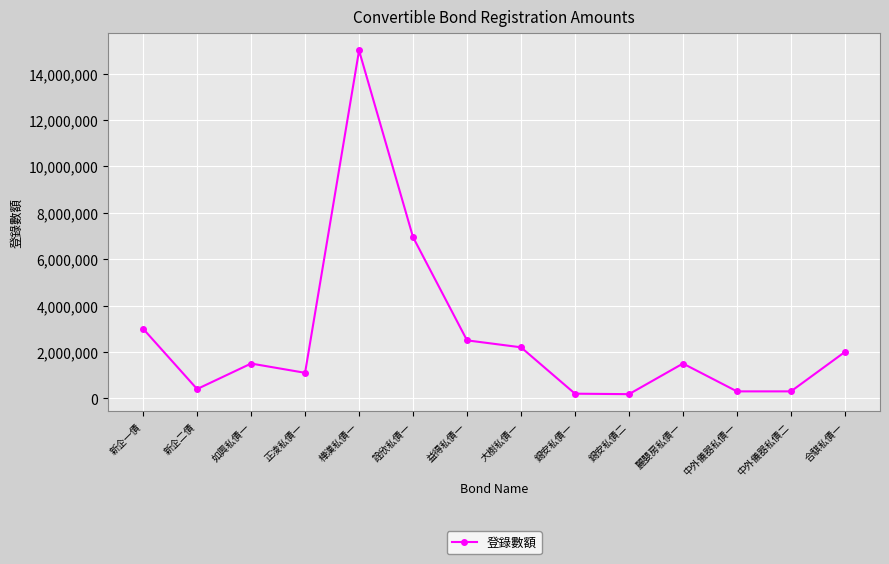

How many values are below 1500000?

6